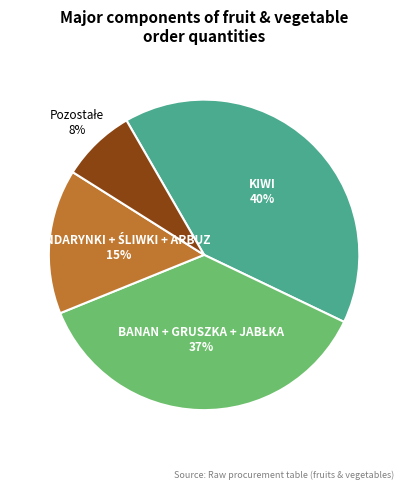

True or false: KIWI accounts for 35% of the total.

False